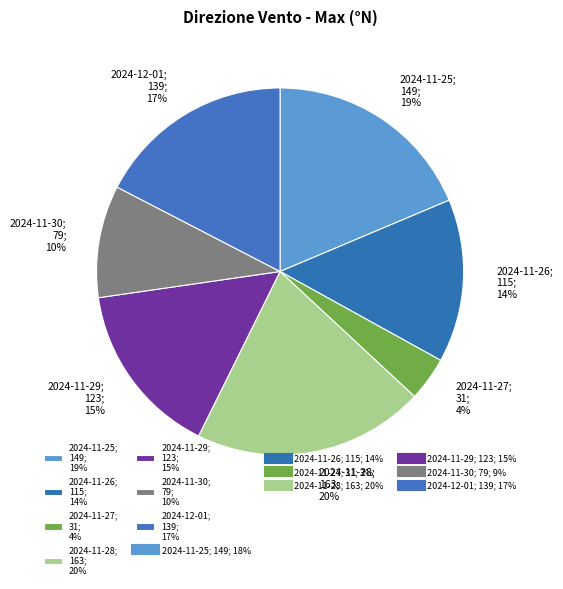

Is the sum of 2024-11-30 and 2024-11-26 greater than half?

No